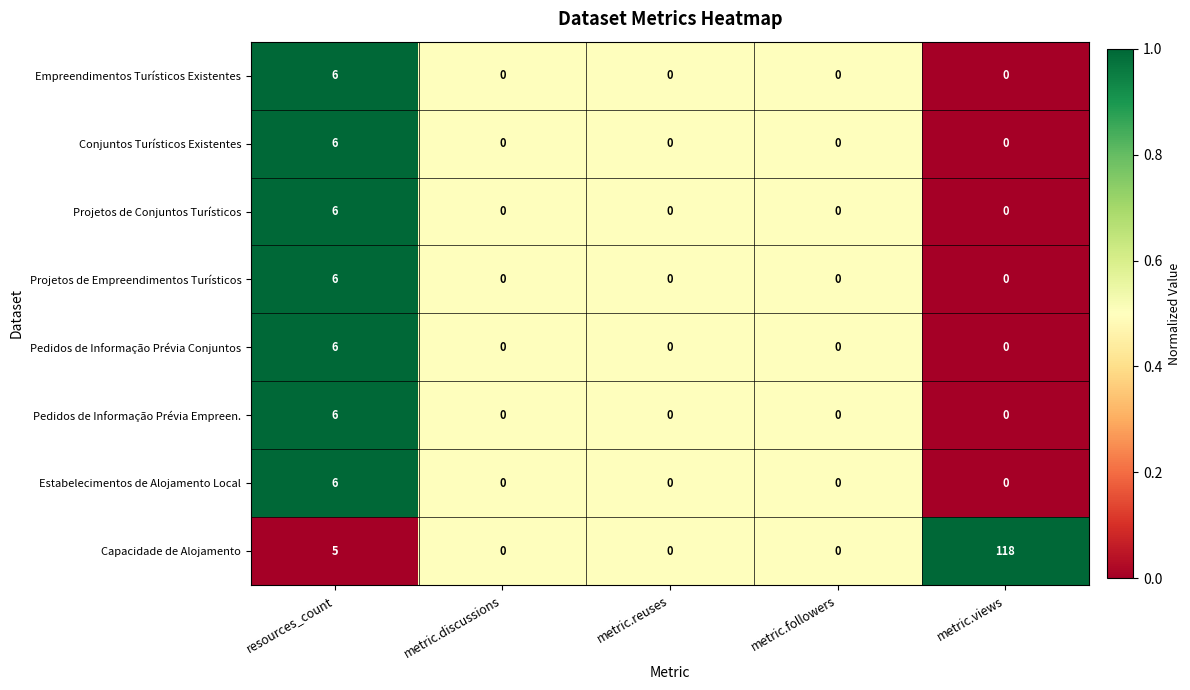

Which series has the widest spread of values?

Capacidade de Alojamento